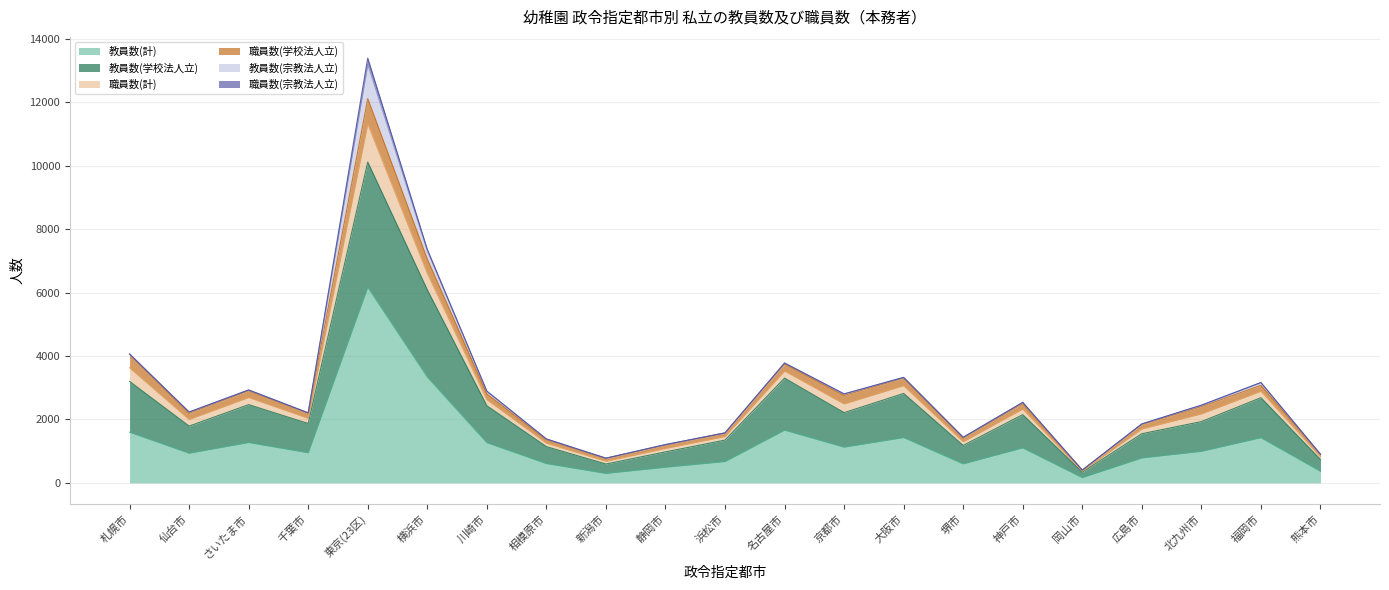

At which label does 教員数(計) reach its peak?

東京(23区)